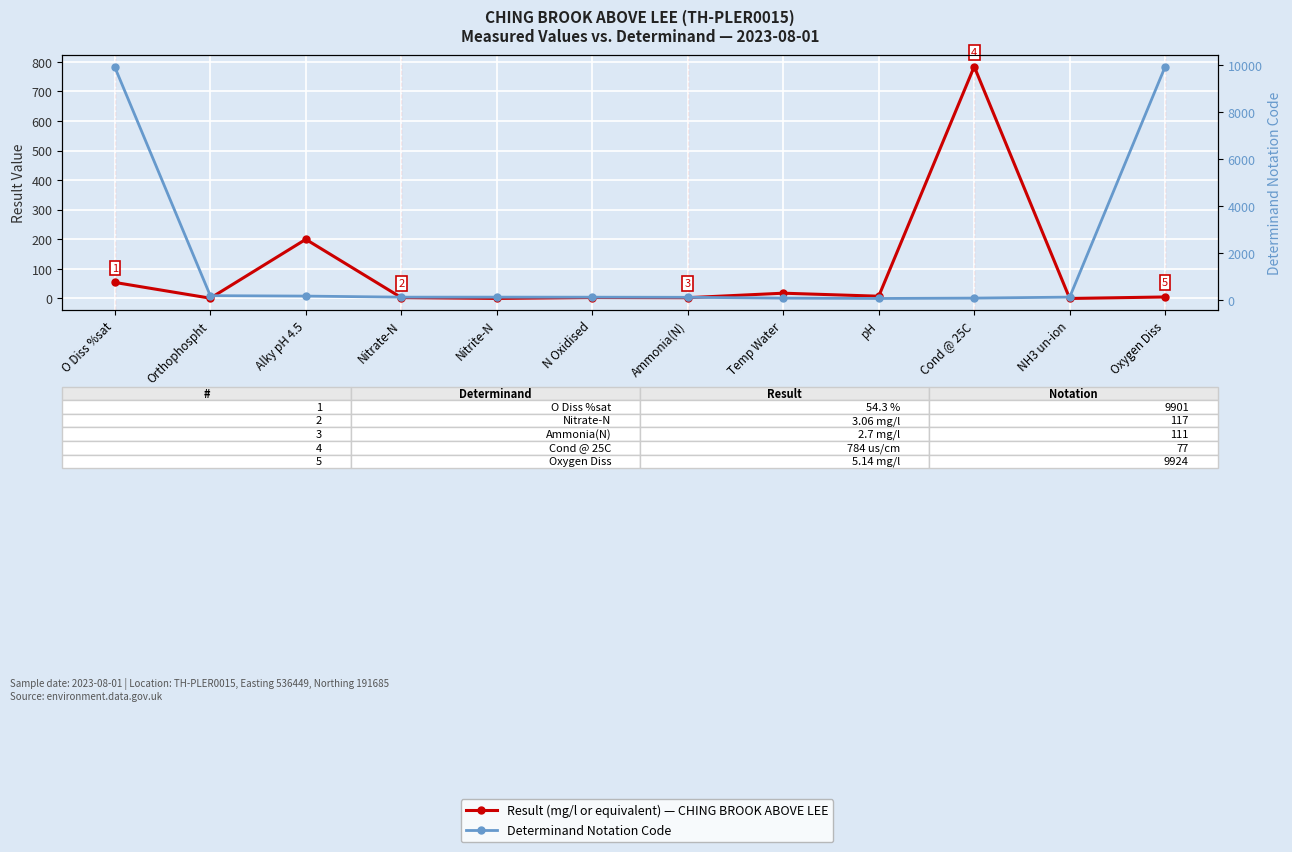

At Oxygen Diss, list the series in order from smallest to largest.

Result (mg/l or equivalent), Determinand Notation